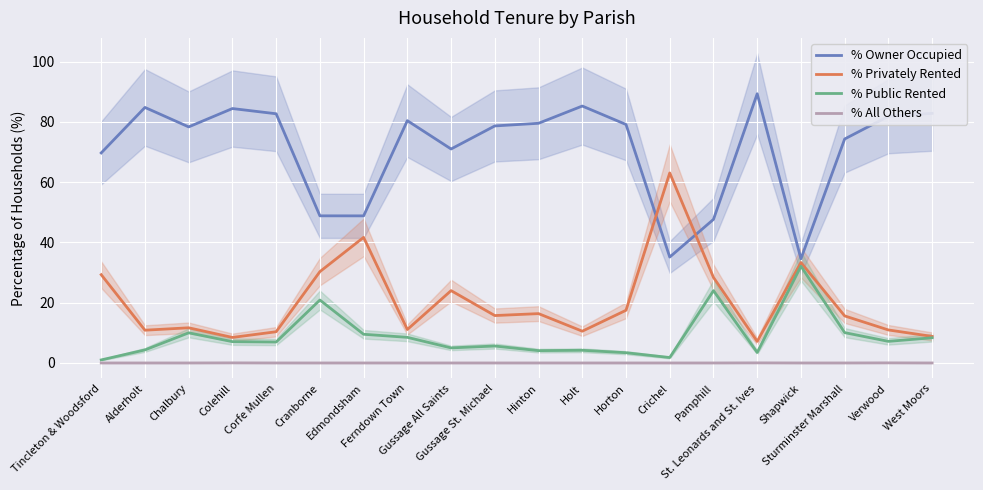

At which label does % Owner Occupied first exceed 79?

Alderholt